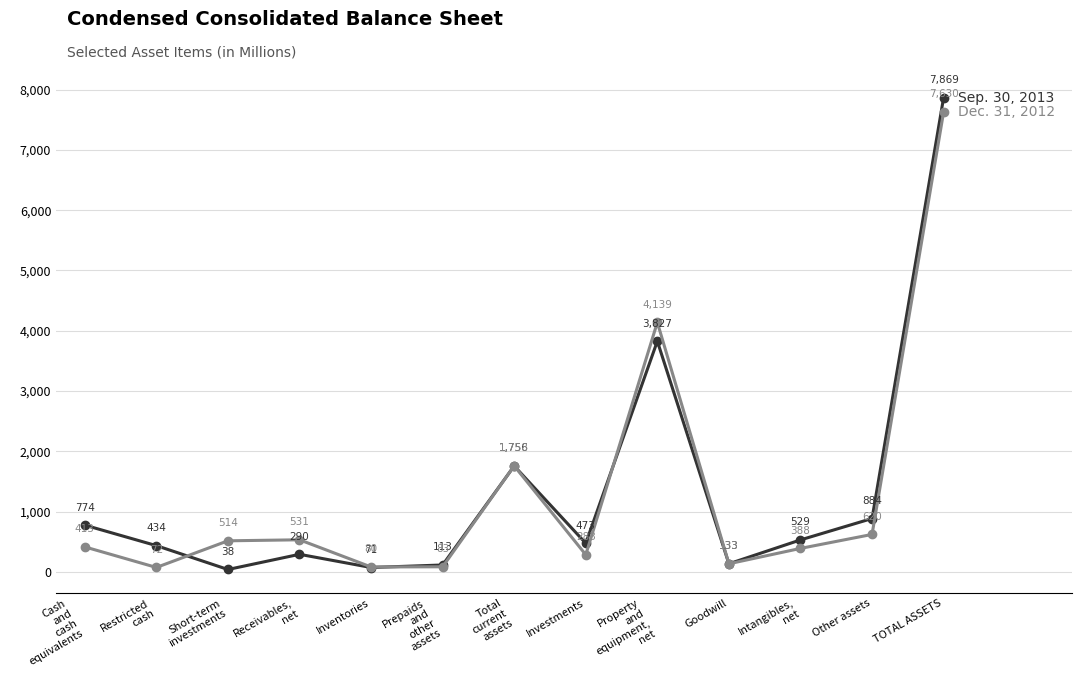

What is the minimum value shown in the chart?

38